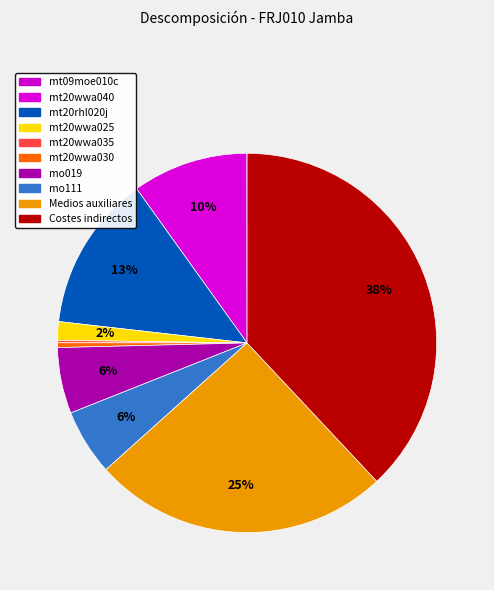

Between Costes indirectos and mo111, which is larger?

Costes indirectos